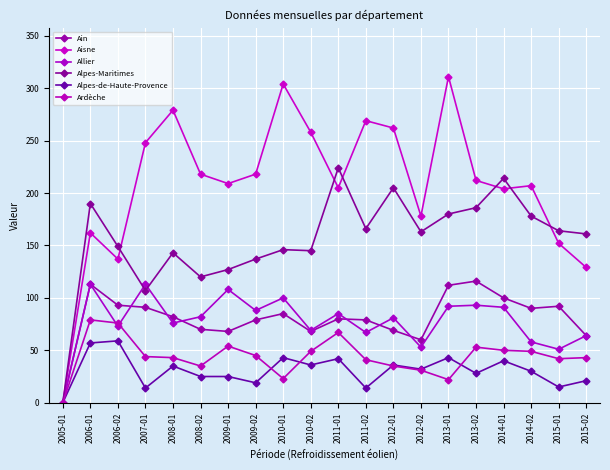

True or false: Aisne and Ain intersect in this chart.

False